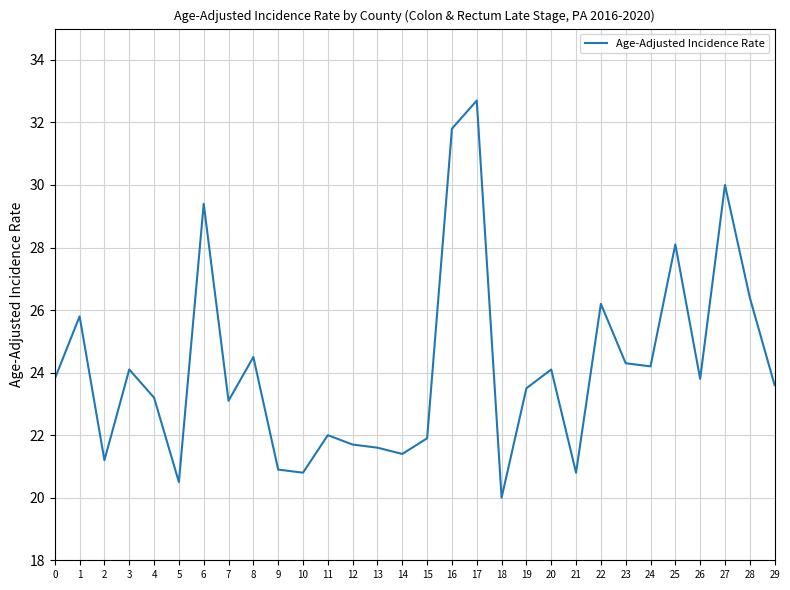

True or false: the data shows 26.2 at 22.

True